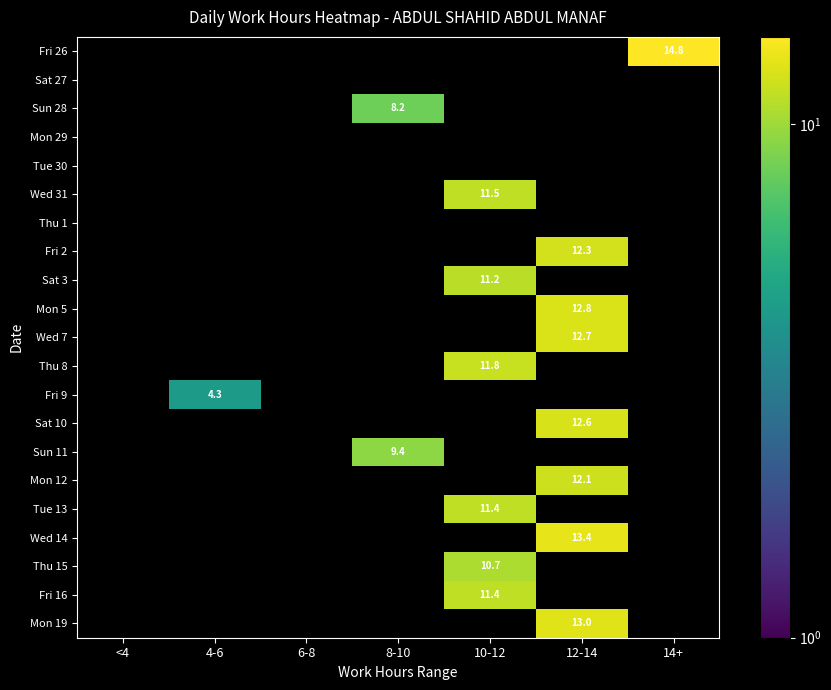

Is the value of Fri 2 at 12-14 greater than the value of Sun 11 at 8-10?

Yes